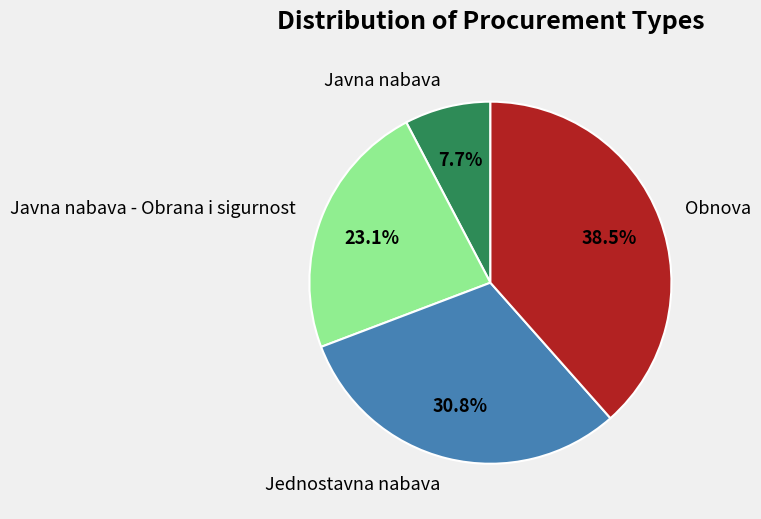

To the nearest percent, what is the average slice percentage?

25%